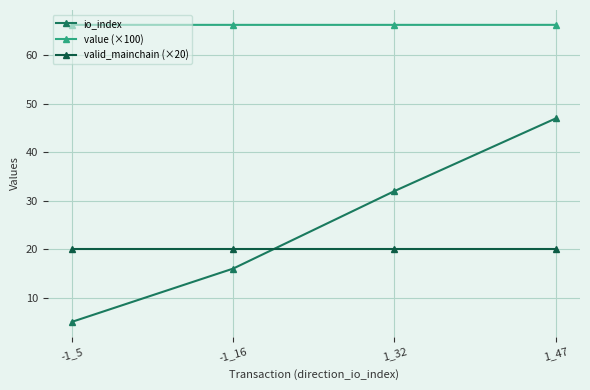

What is the spread (max minus min) of values at -1_16?

50.3